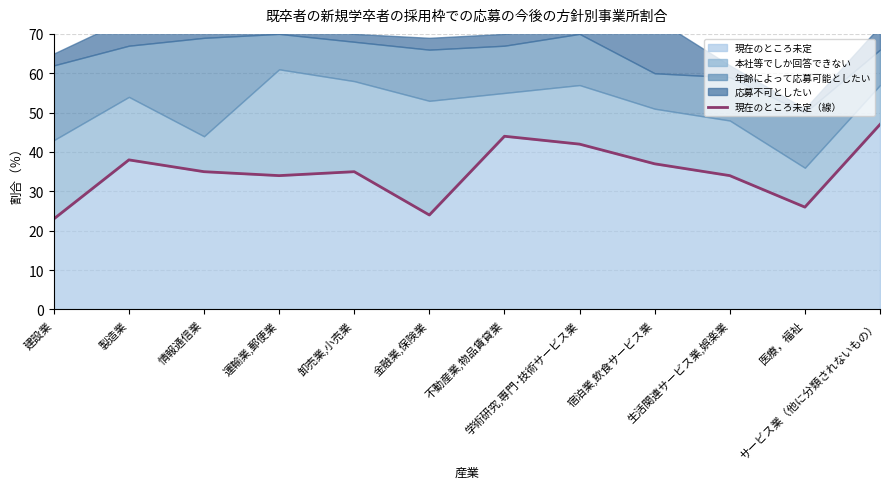

What is the sum of the values at 宿泊業,飲食サービス業 and 情報通信業?

72